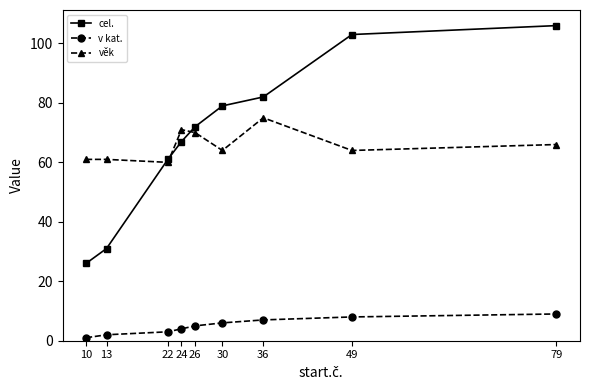

The value of cel. at 10 is 26. True or false?

True